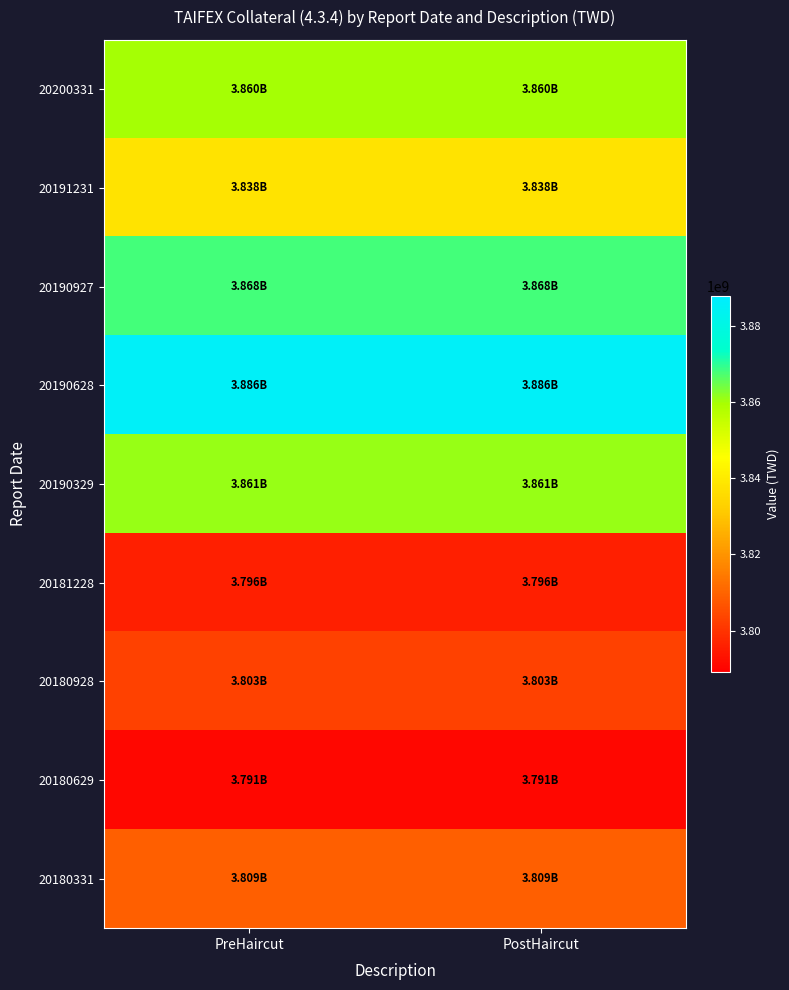

At which category does the chart reach its peak across all series?

PreHaircut